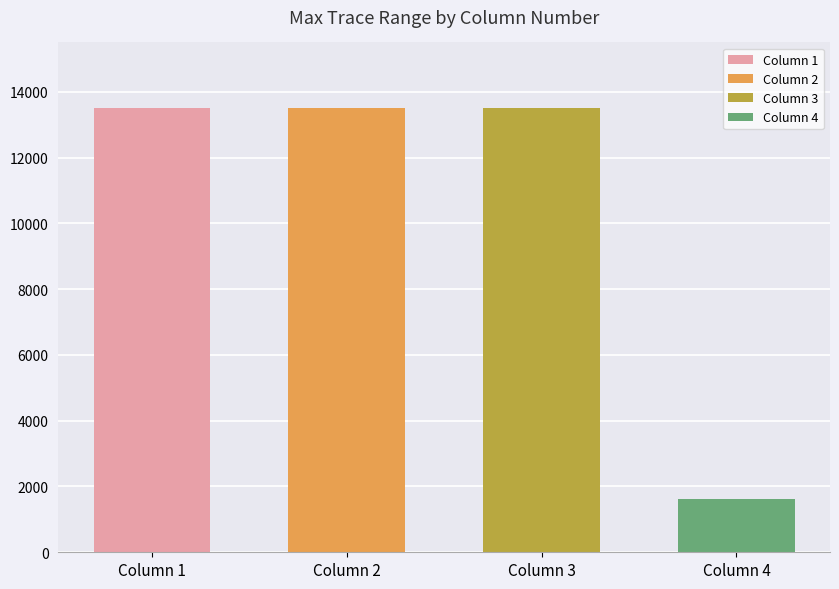

What is the ratio of the value at Col 2 to the value at Col 4?

8.4